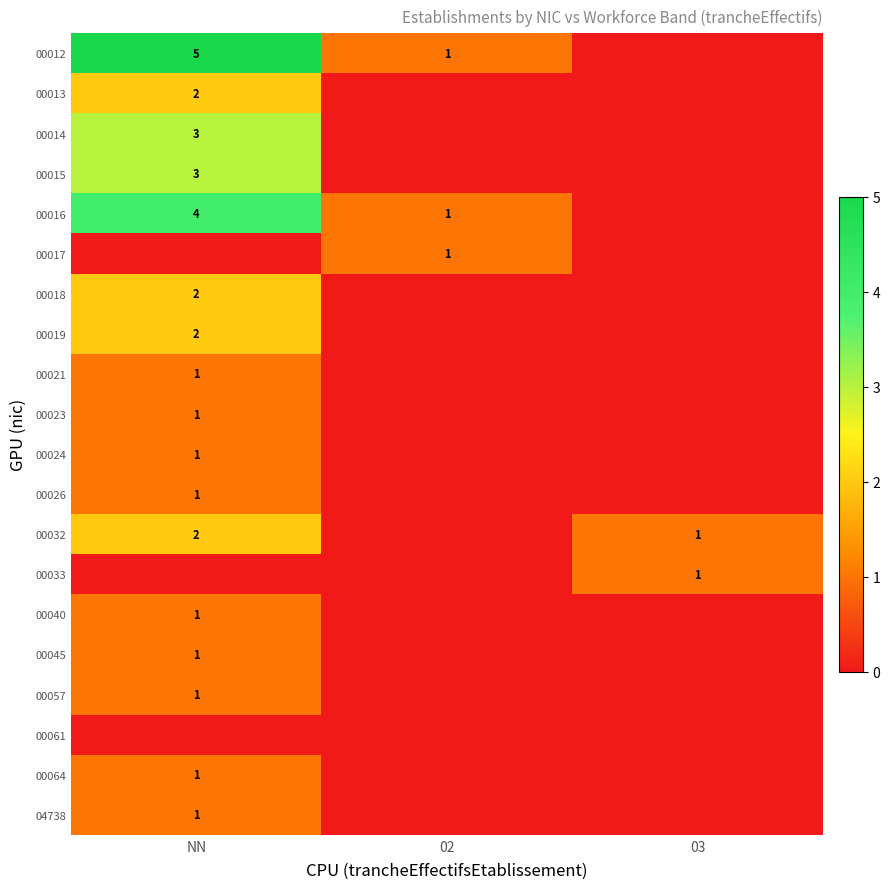

The value of 04738 at NN is 1. True or false?

True